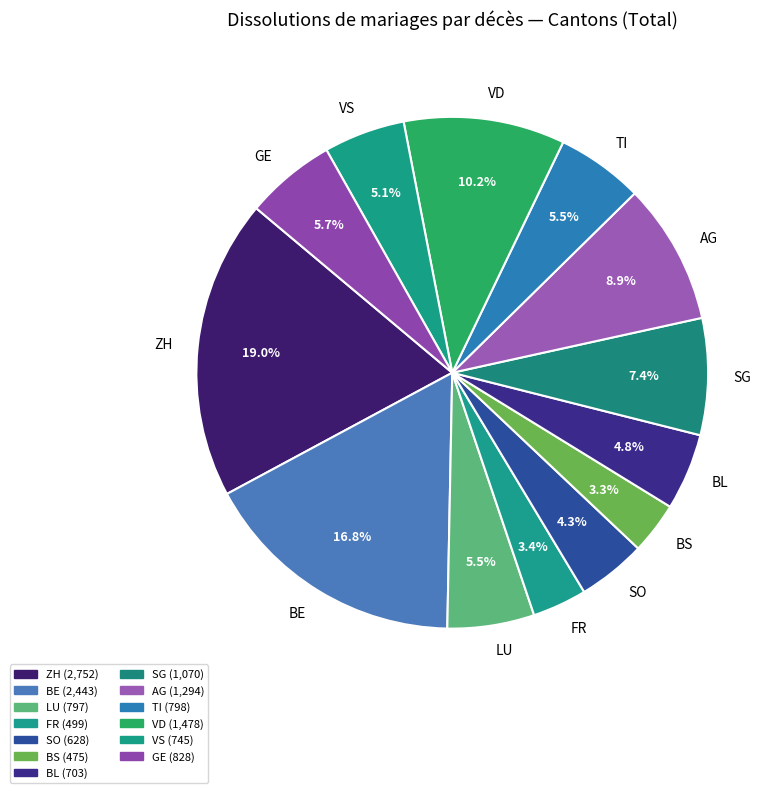

How much of the chart is everything except GE?

94.3%